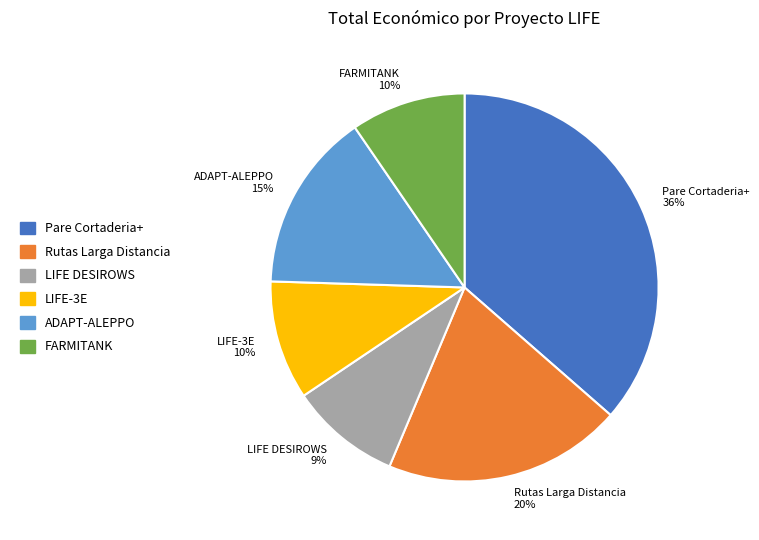

Count the number of slices in the pie.

6